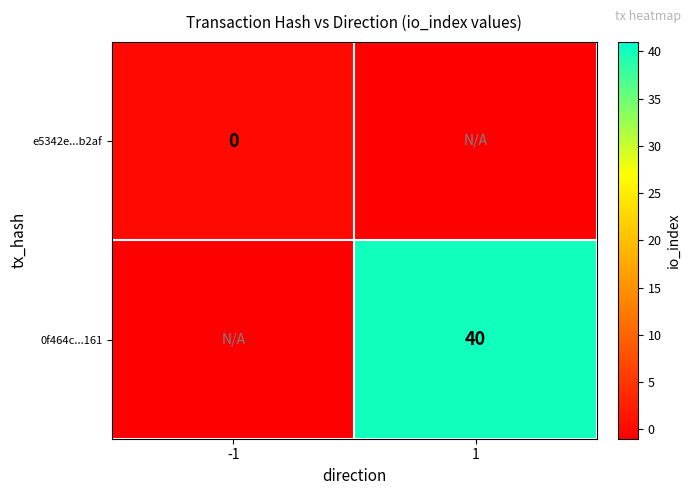

How many data points does each series have?

2